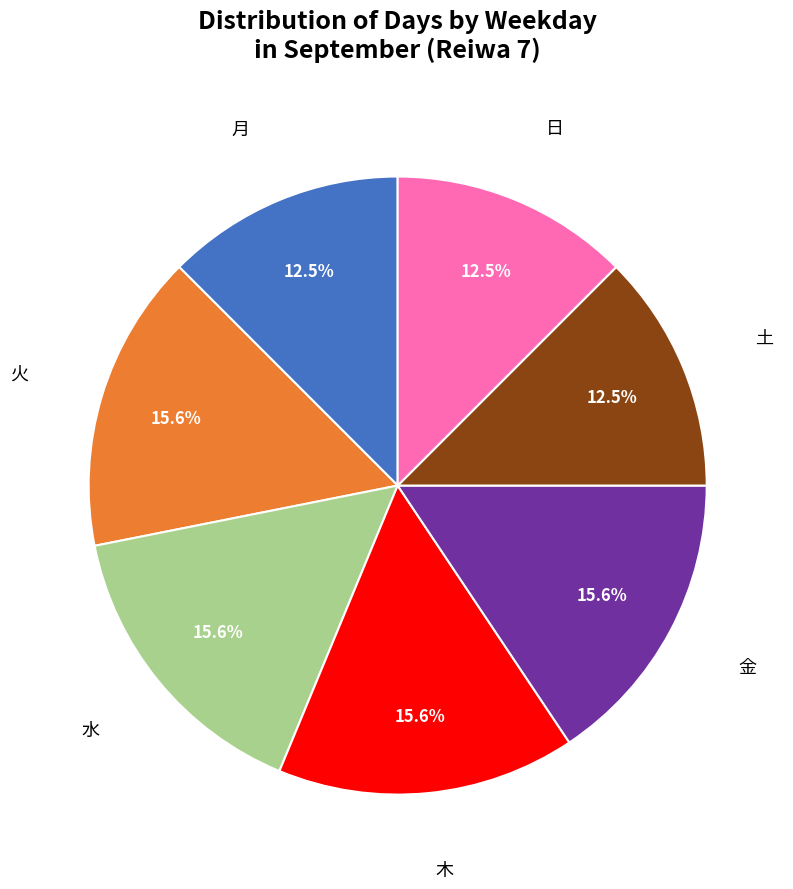

How many segments does this pie chart have?

7